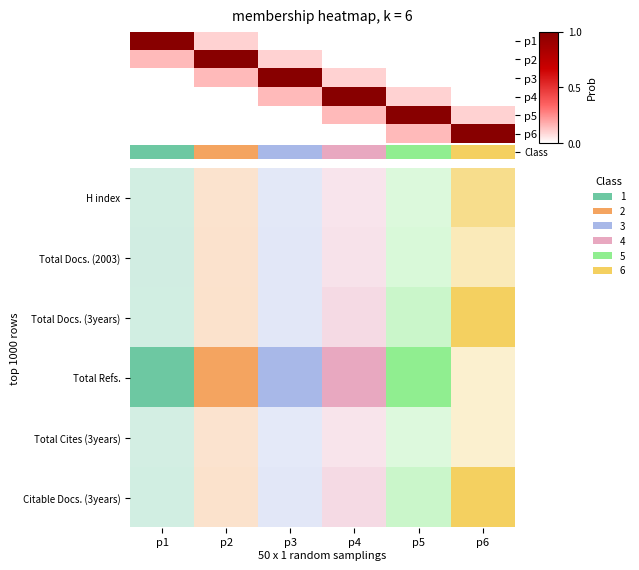

Reading left to right, what are all the values shown in this chart?

p1: 1.0	0.1	0.0	0.0	0.0	0.0
p2: 0.1	1.0	0.1	0.0	0.0	0.0
p3: 0.0	0.1	1.0	0.1	0.0	0.0
p4: 0.0	0.0	0.1	1.0	0.1	0.0
p5: 0.0	0.0	0.0	0.1	1.0	0.1
p6: 0.0	0.0	0.0	0.0	0.1	1.0